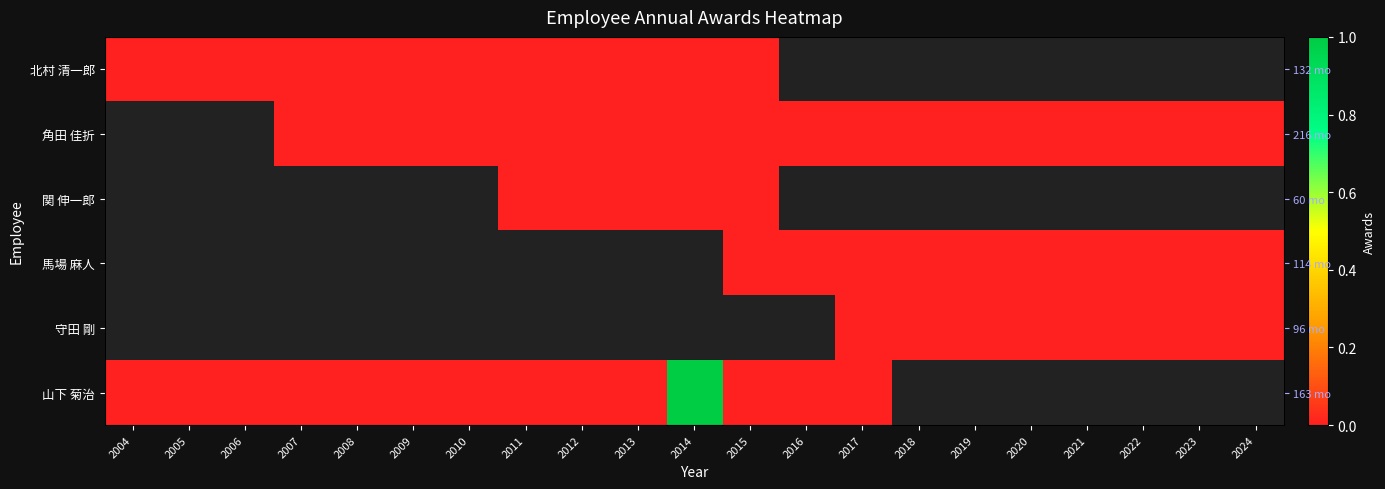

Which series has the largest range (max minus min)?

山下 菊治